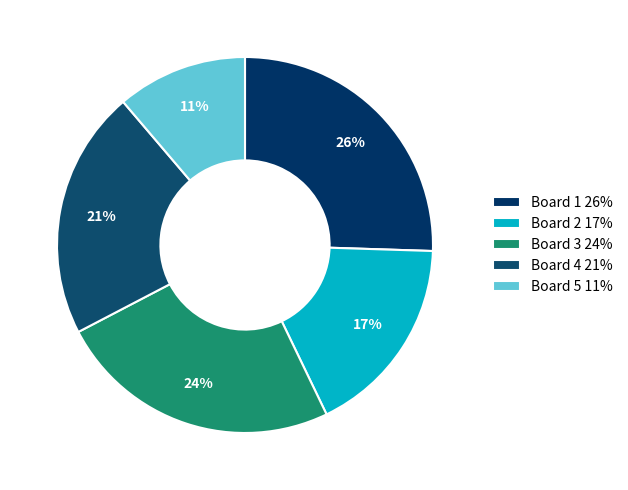

Which category has the smallest portion of the pie?

Board 5